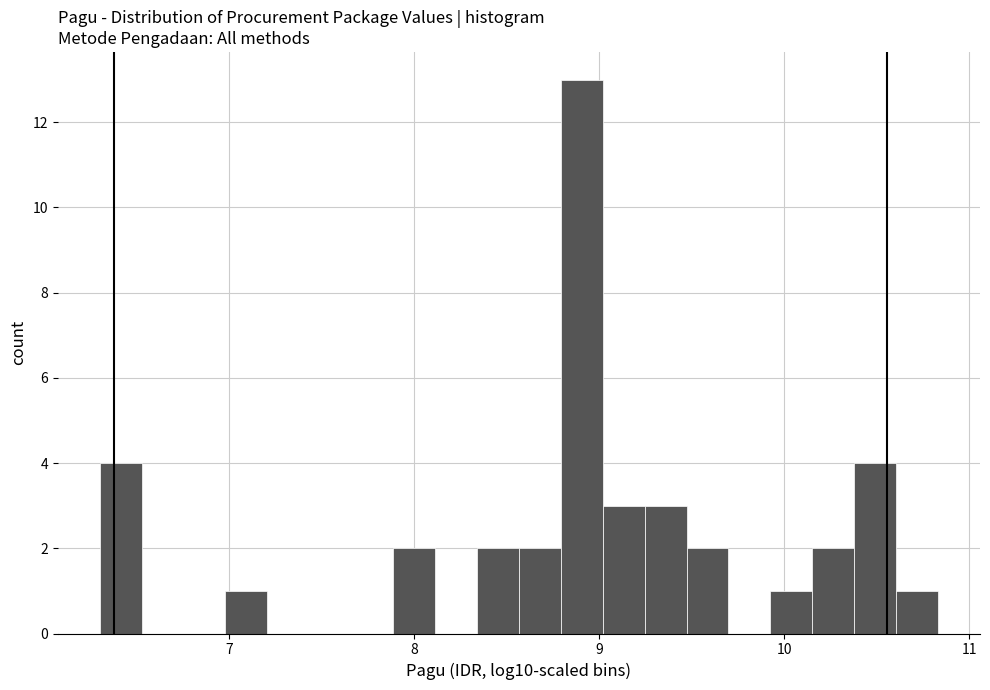

Read against the x-axis, roughly where is the centre of the tallest bar?

8.9